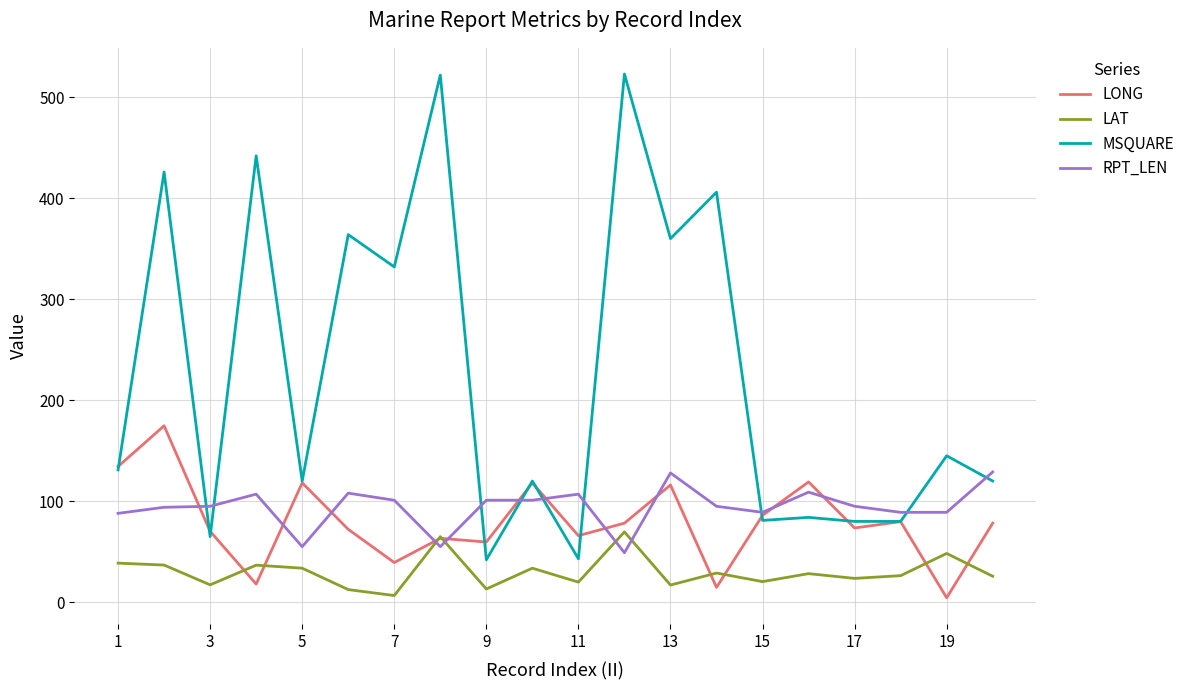

Rank the series by their maximum value, from lowest to highest.

LAT, RPT_LEN, LONG, MSQUARE